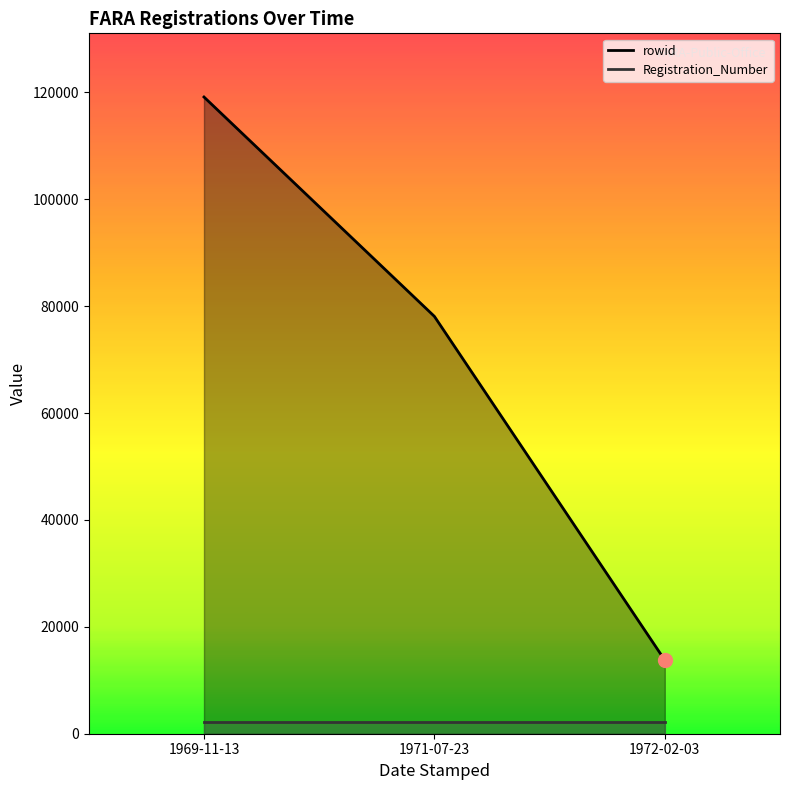

Which series has the largest total across all categories?

rowid